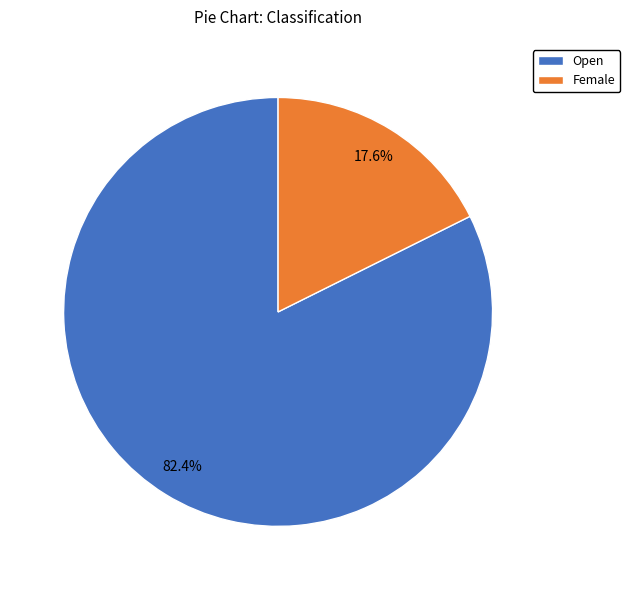

What is the total percentage of Open and Female?

100.0%